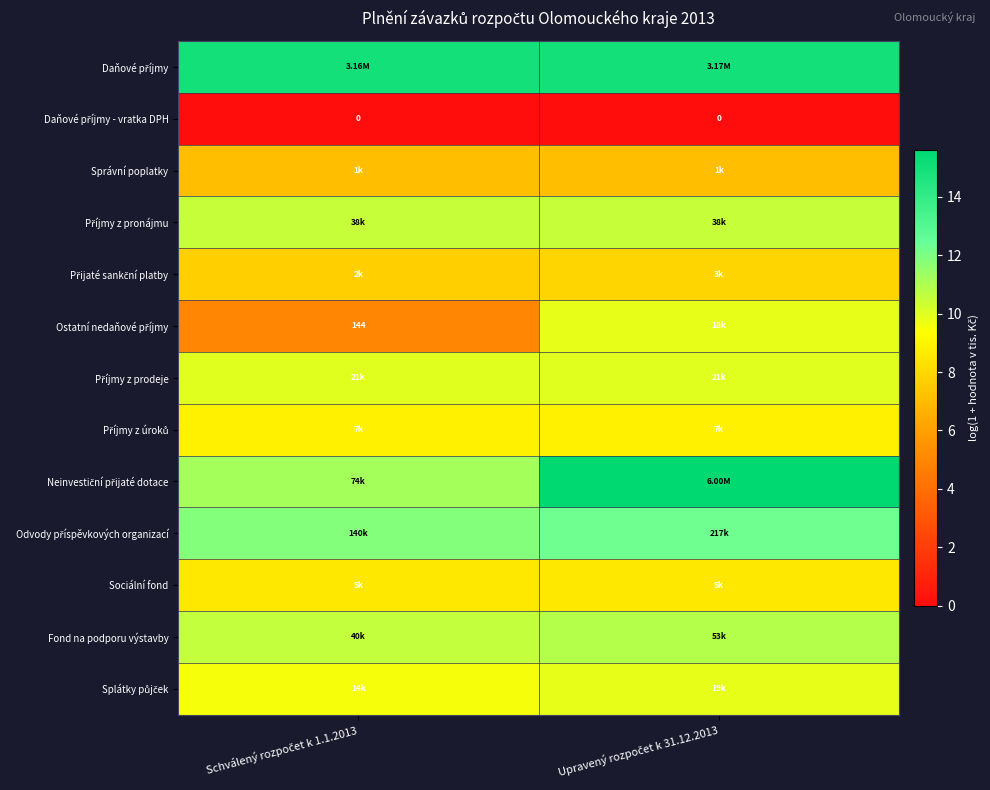

What is the sum of the Přijaté sankční platby values at Upravený rozpočet k 31.12.2013 and Schválený rozpočet k 1.1.2013?

15.6